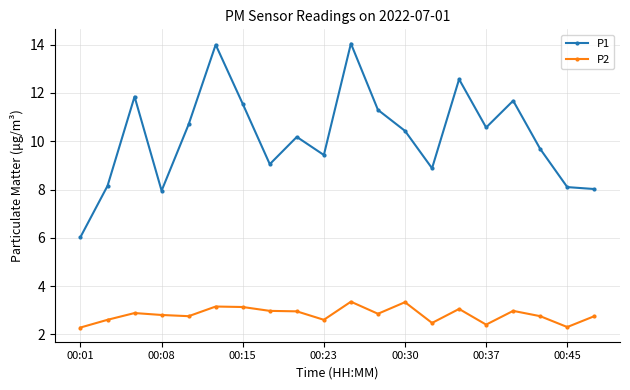

True or false: P2 has more than 0 points higher than both neighbors.

True